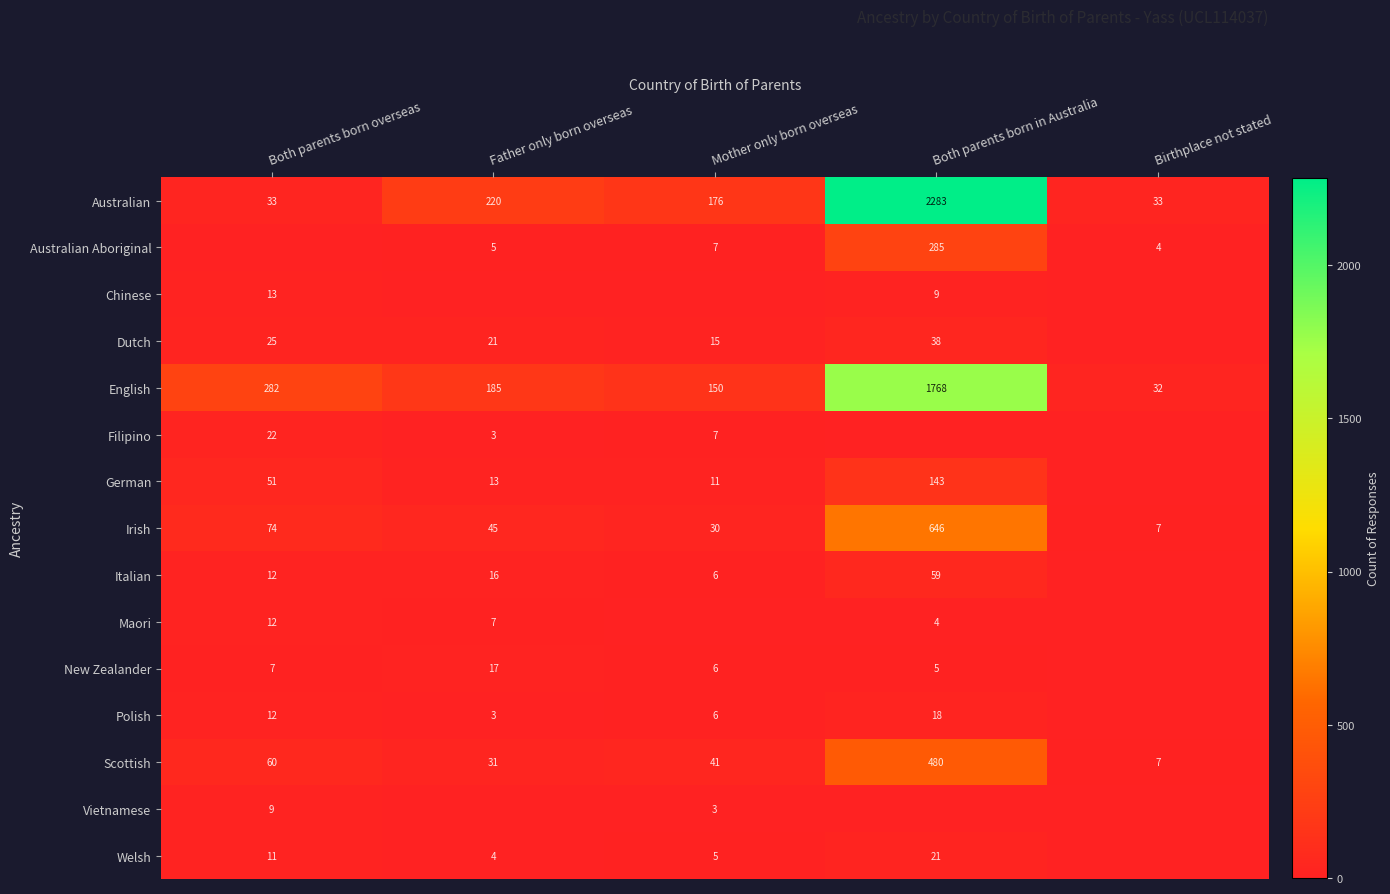

What is the difference between the maximum and second lowest values in the Irish series?

616